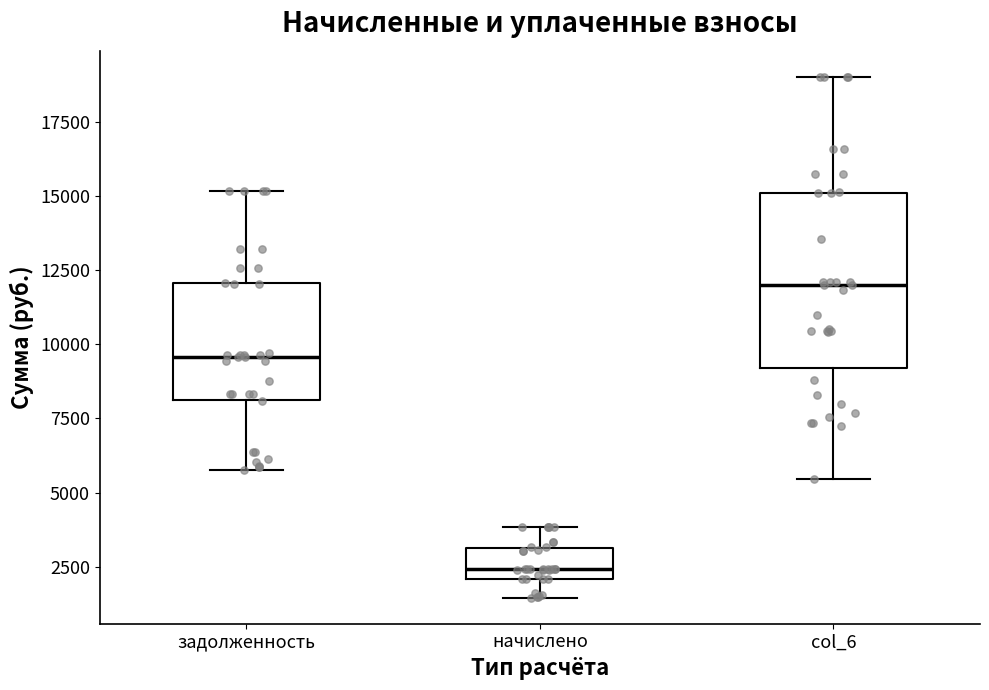

Which box is the tallest, from its lower edge to its upper edge?

col_6